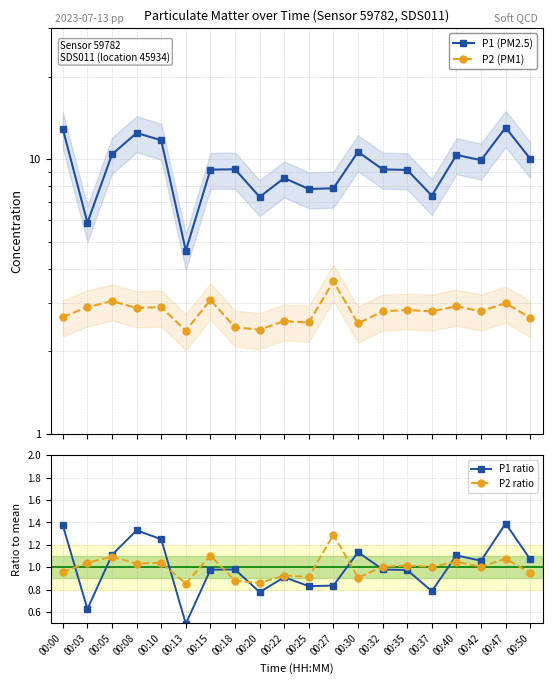

What is the total value across all series at 00:15?

14.3